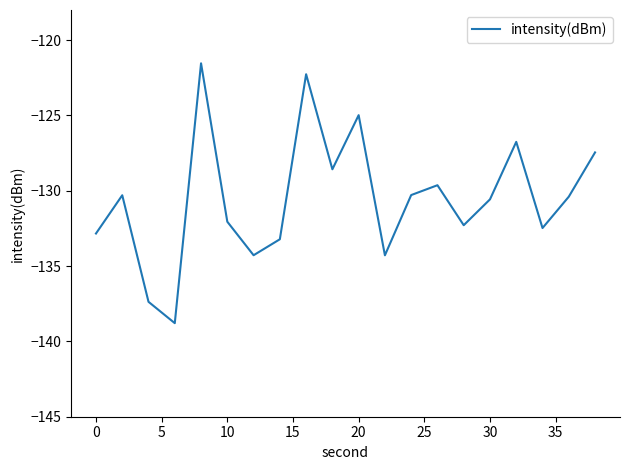

What is the minimum value shown in the chart?

-138.8